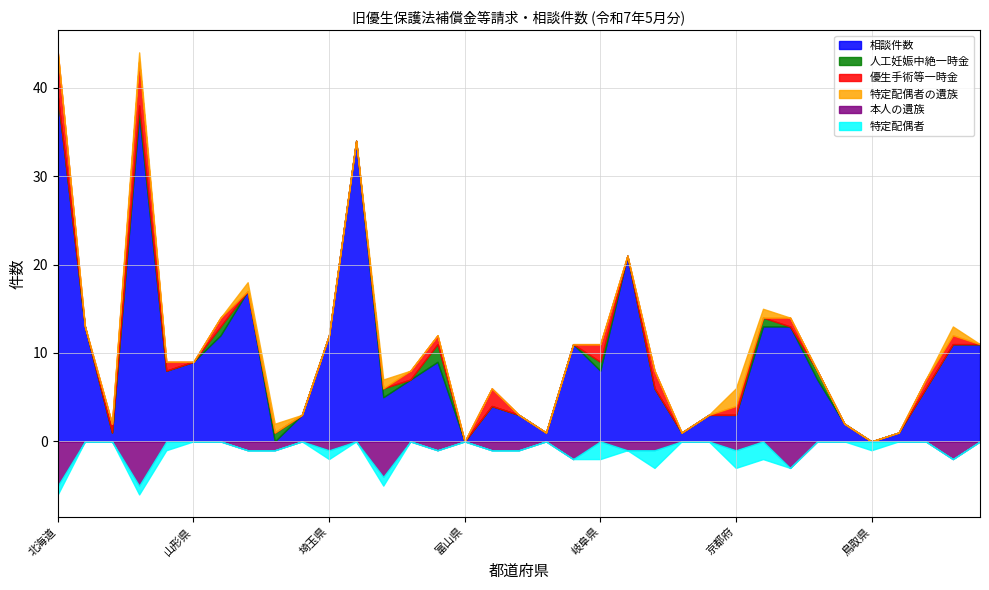

The 本人の遺族 series shows 2 at 広島県. True or false?

True